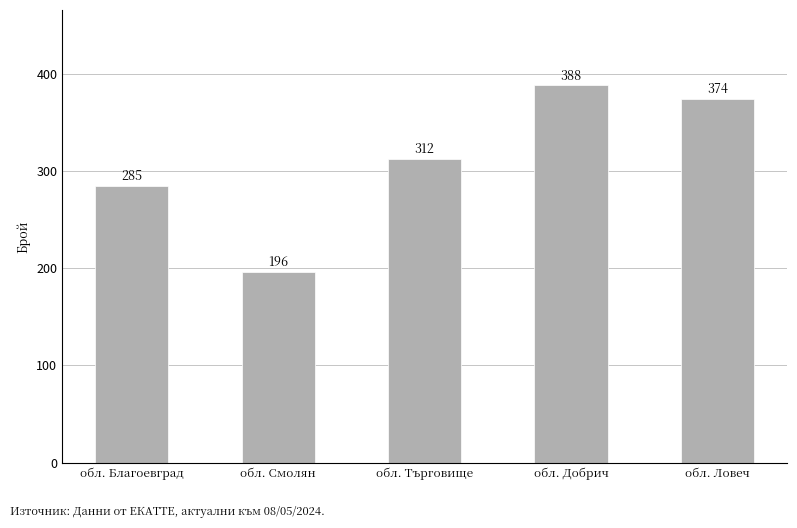

True or false: the data shows 196 at обл. Смолян.

True